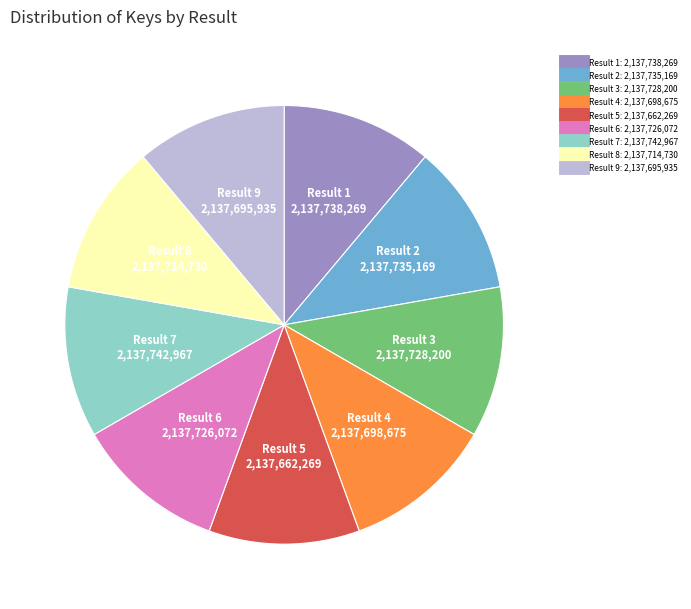

Is there any slice that represents more than half of the pie?

No